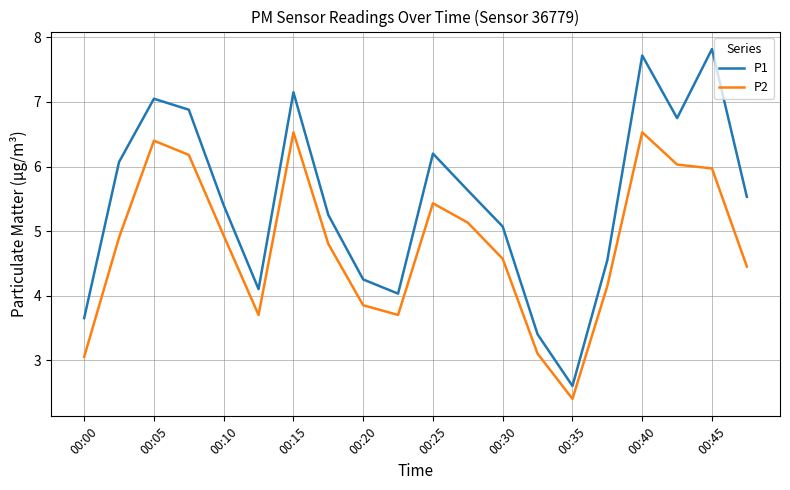

List the series in order of their peak value, lowest first.

P2, P1